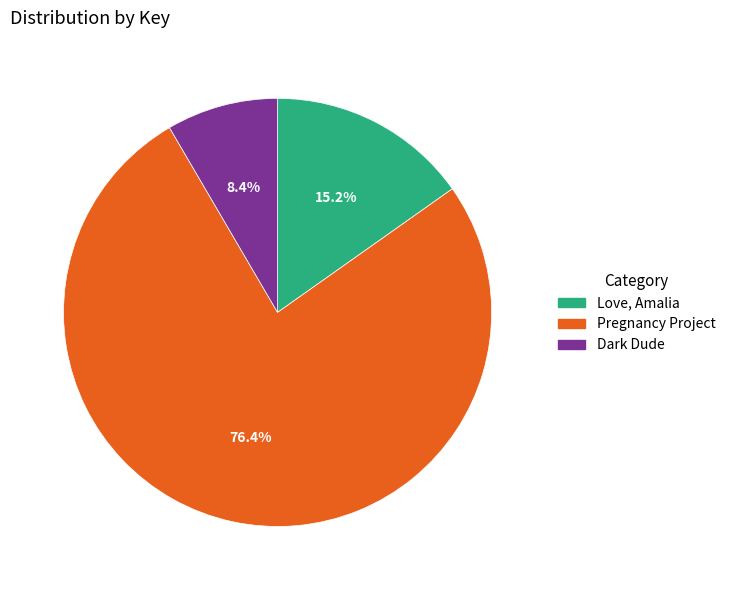

What percentage is the Dark Dude slice, to the nearest percent?

8%